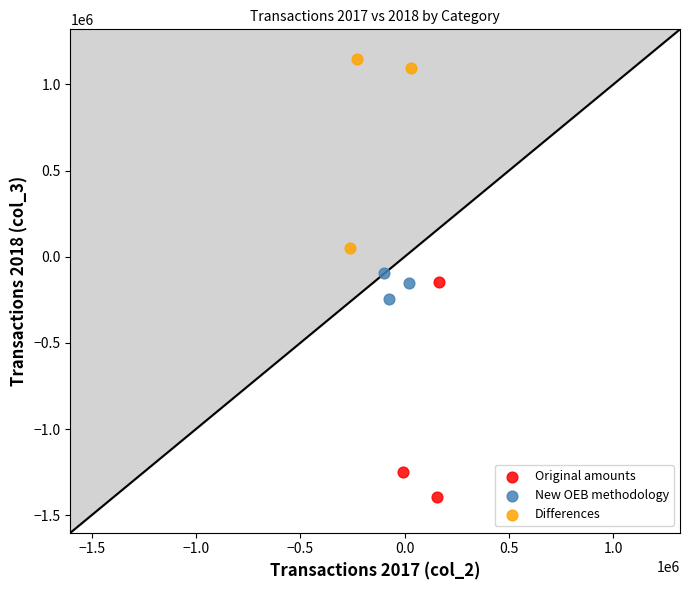

Which series reaches the minimum Y coordinate?

Original amounts